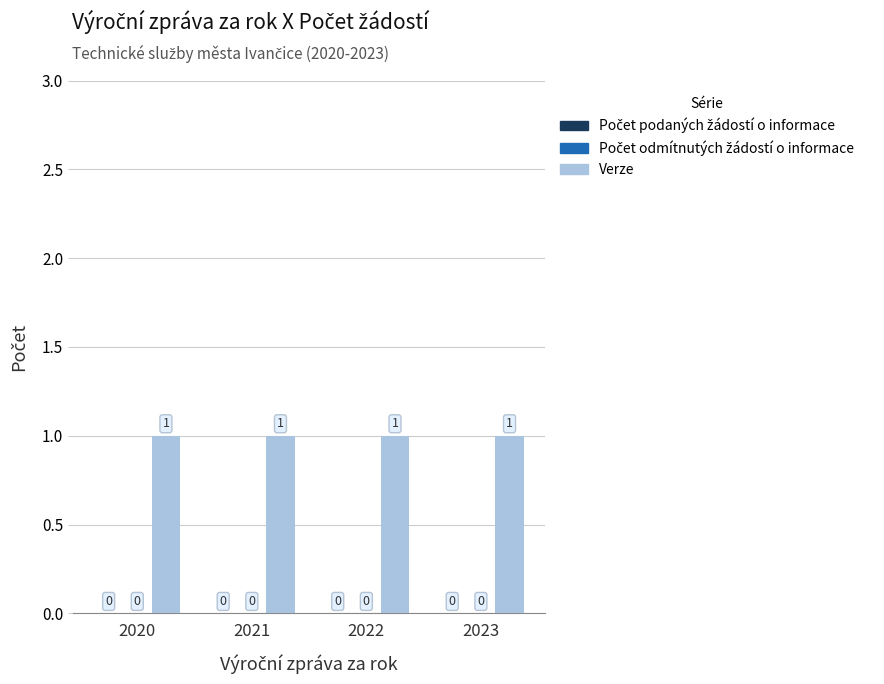

Reading left to right, what are all the values shown in this chart?

Počet podaných žádostí o informace: 0	0	0	0
Počet odmítnutých žádostí o informace: 0	0	0	0
Verze: 1	1	1	1